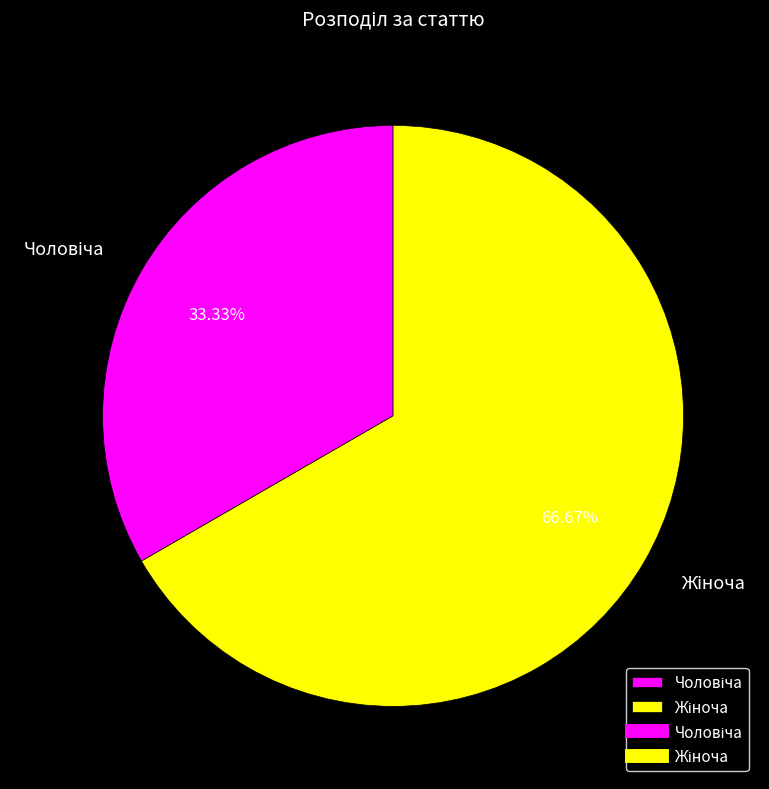

Is it true that Чоловіча is 25% of the pie?

False